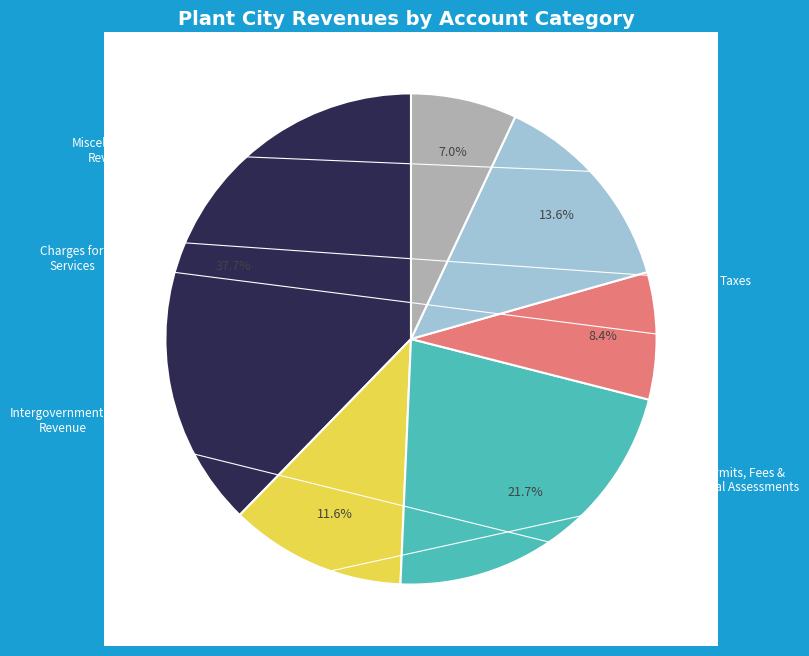

Which category has the smallest portion of the pie?

Other Revenue